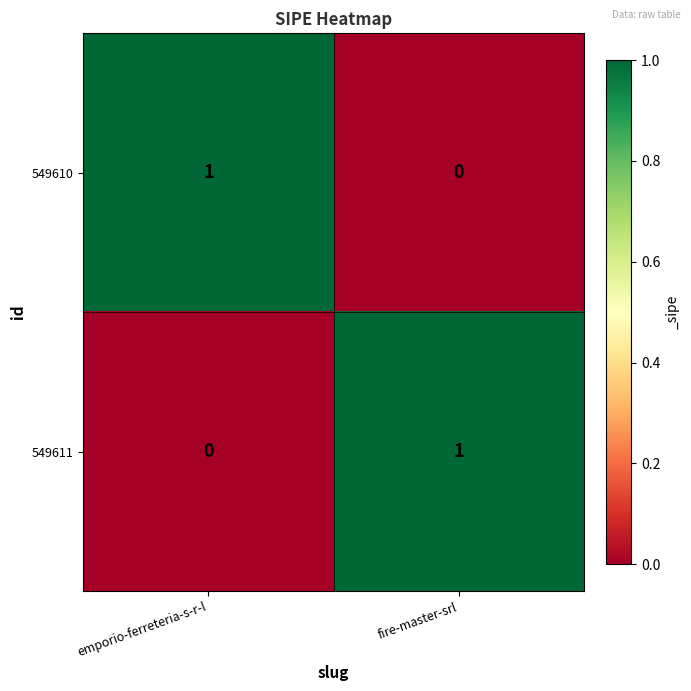

What is the total value across all series at emporio-ferreteria-s-r-l?

1